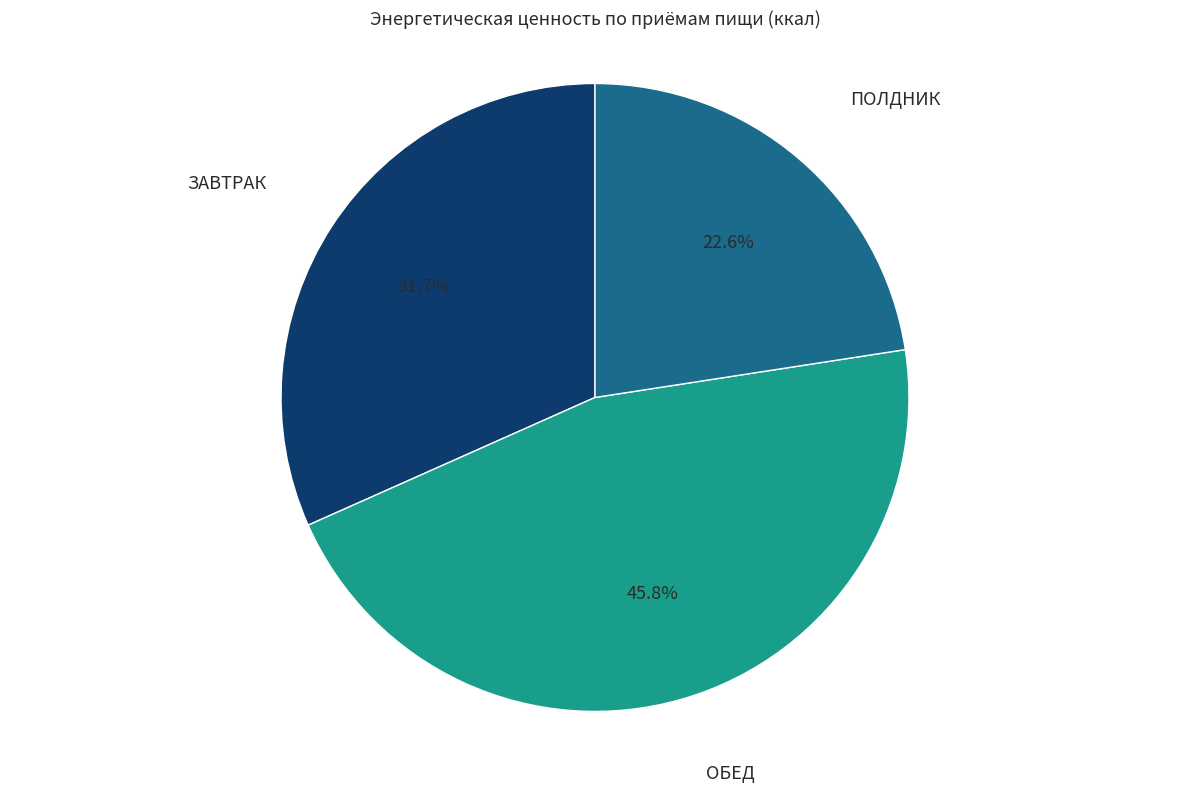

What portion of the pie excludes ЗАВТРАК?

68.3%